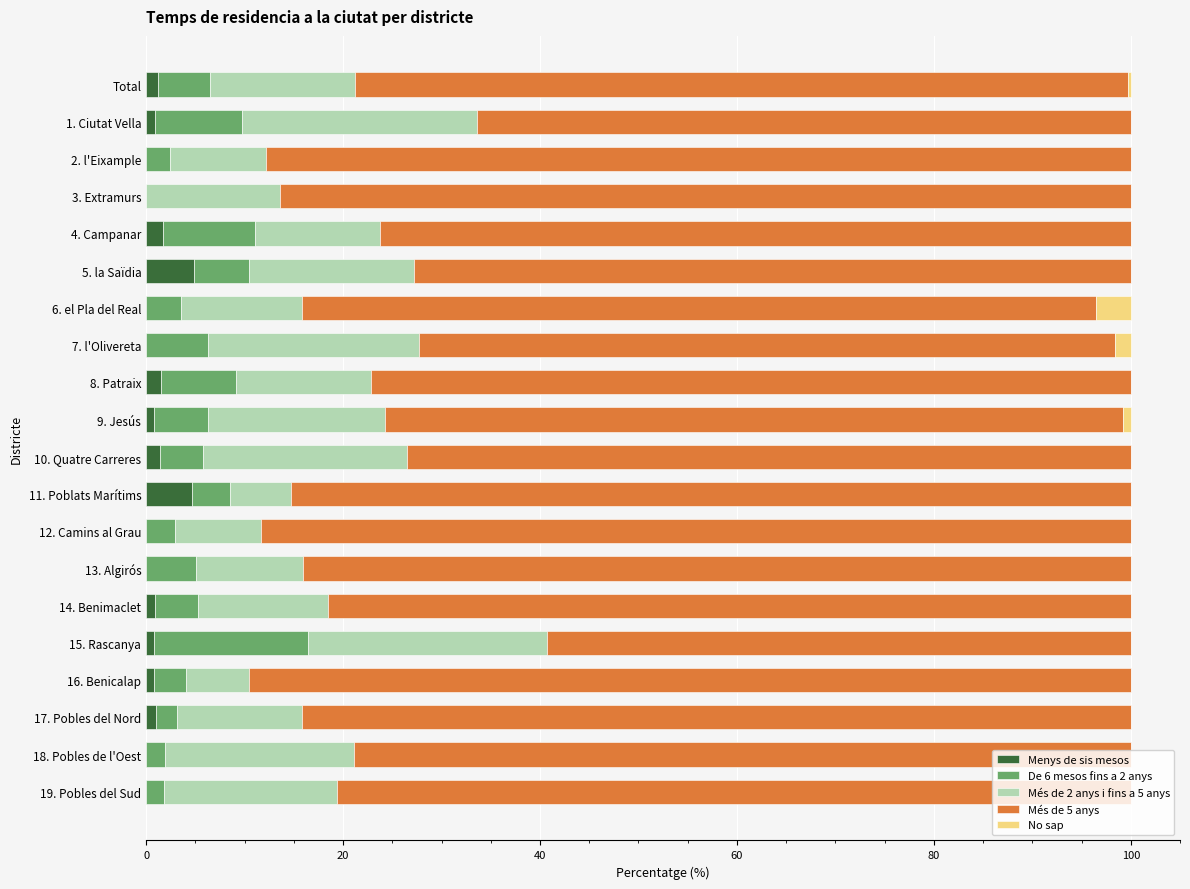

What is the maximum value for Menys de sis mesos?

4.8